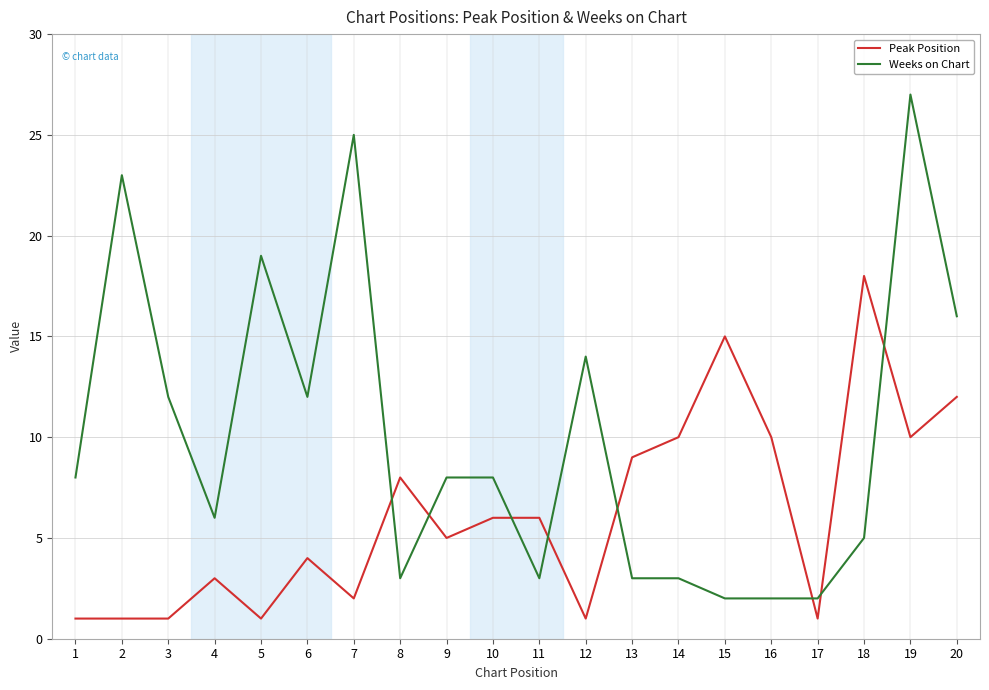

Reading left to right, extract all data points from this chart.

Peak Position: 1	1	1	3	1	4	2	8	5	6	6	1	9	10	15	10	1	18	10	12
Weeks on Chart: 8	23	12	6	19	12	25	3	8	8	3	14	3	3	2	2	2	5	27	16